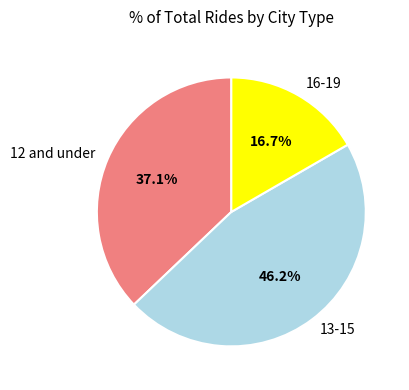

What is the ratio of the value at 12 and under to the value at 16-19?

2.2